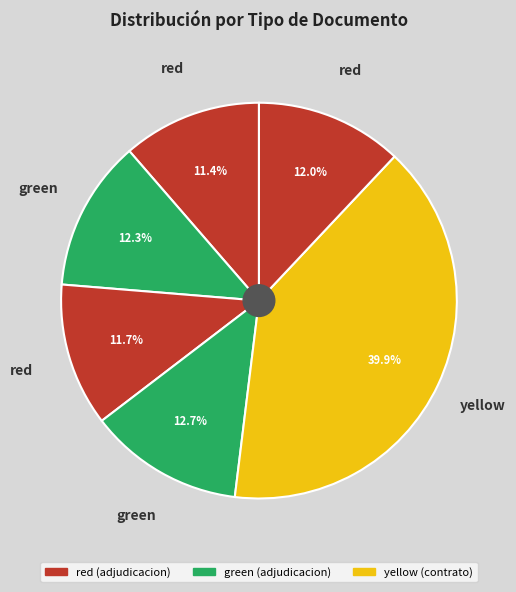

How many slices are in this pie chart?

6